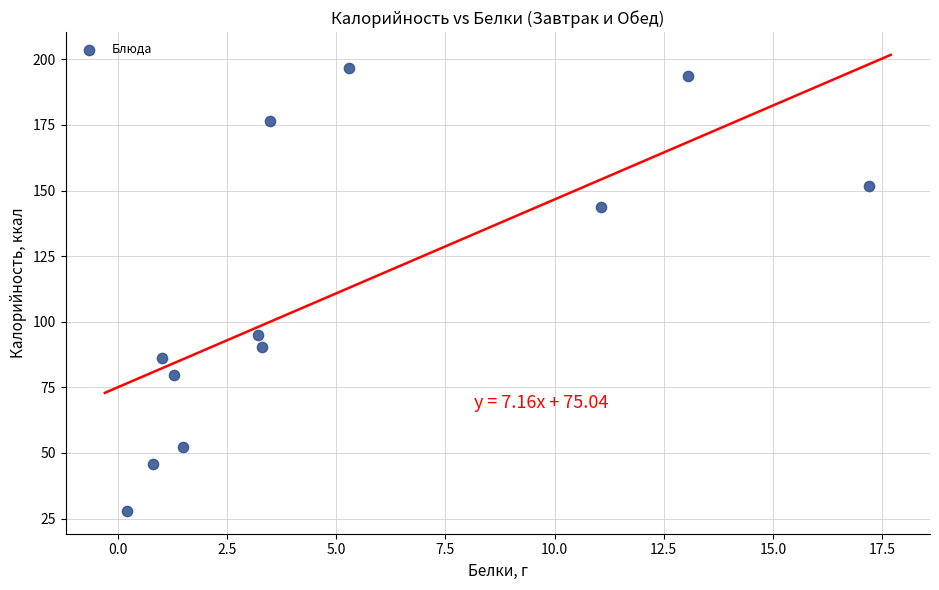

What is the range of Y values (max minus min)?

168.9